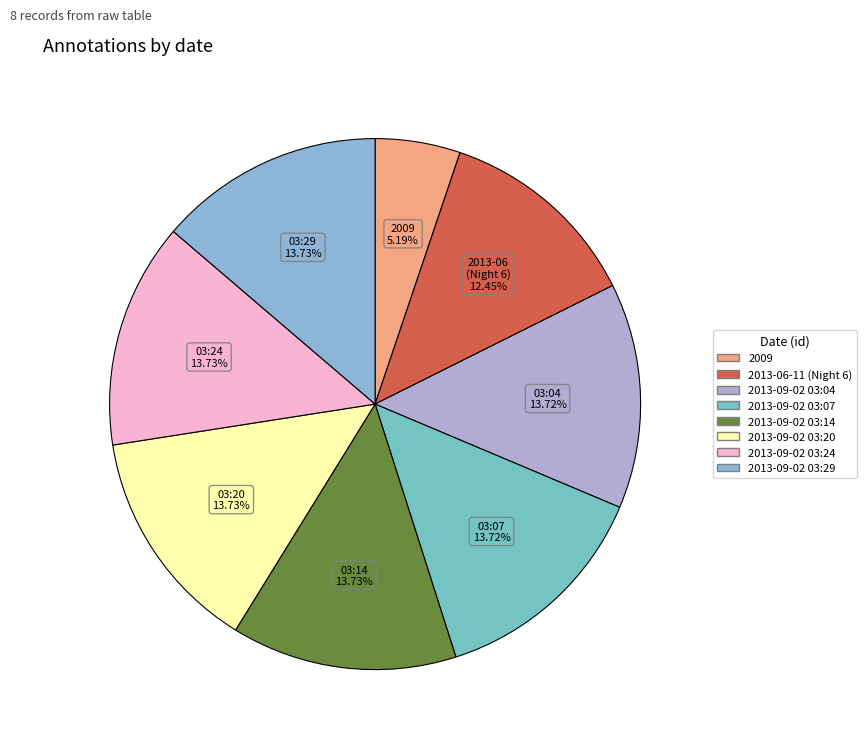

What is the total percentage of 2013-09-02 03:24 and 2013-09-02 03:07?

27.5%